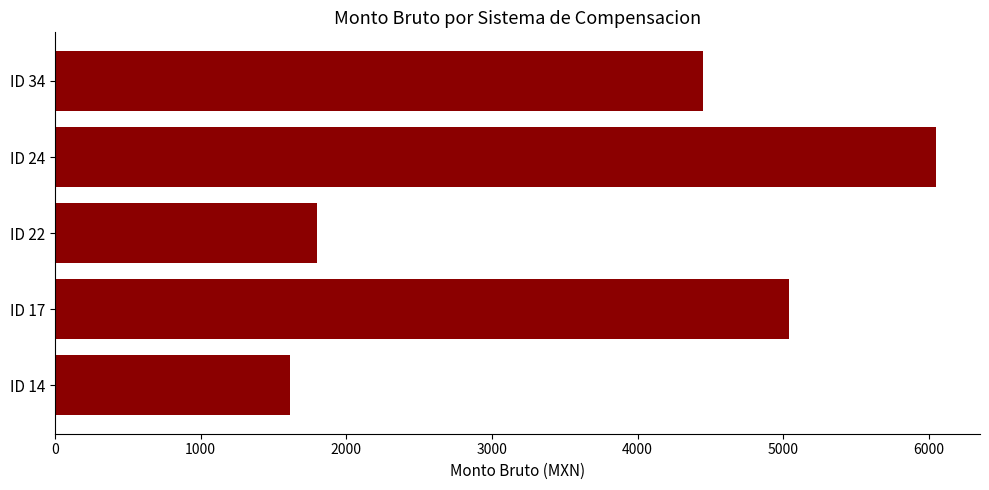

What is the maximum value shown in the chart?

6048.0